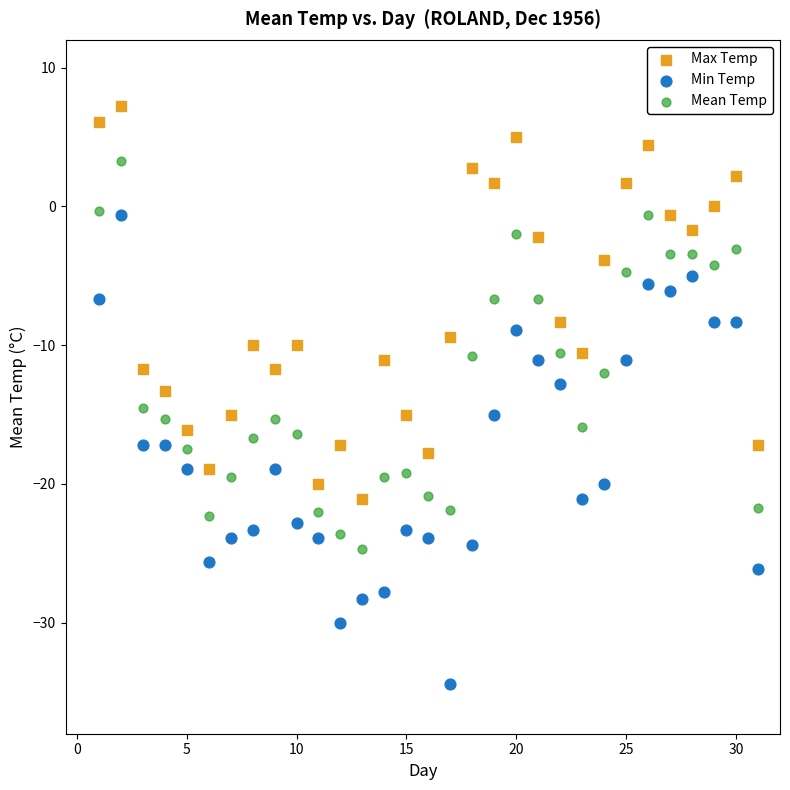

Which series has the widest spread of Y values?

Min Temp